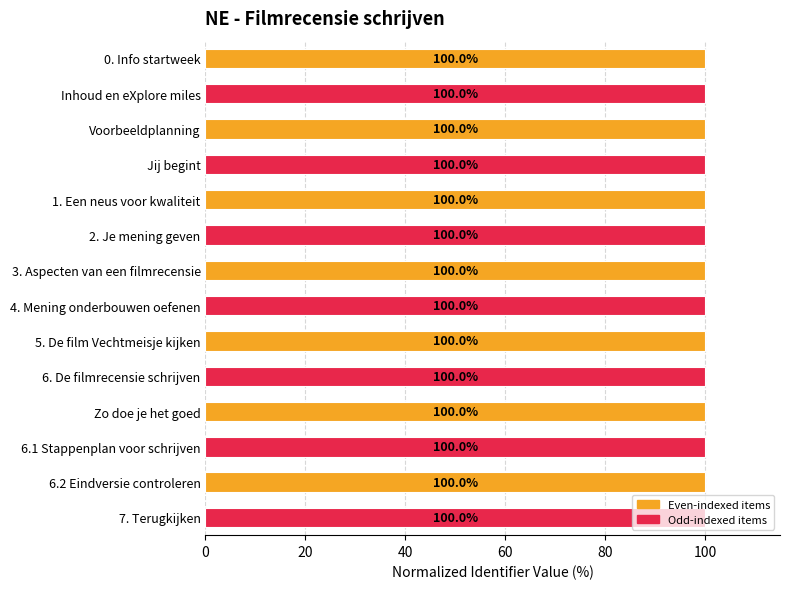

True or false: the data shows 100.0 at Jij begint.

True